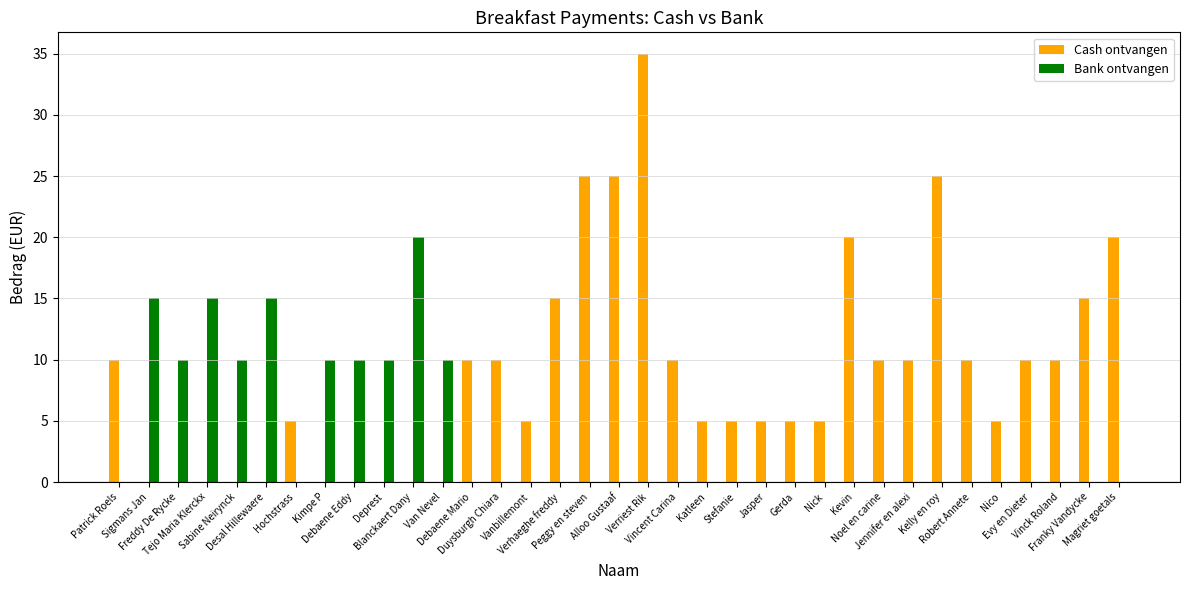

How many distinct data groups are displayed?

2